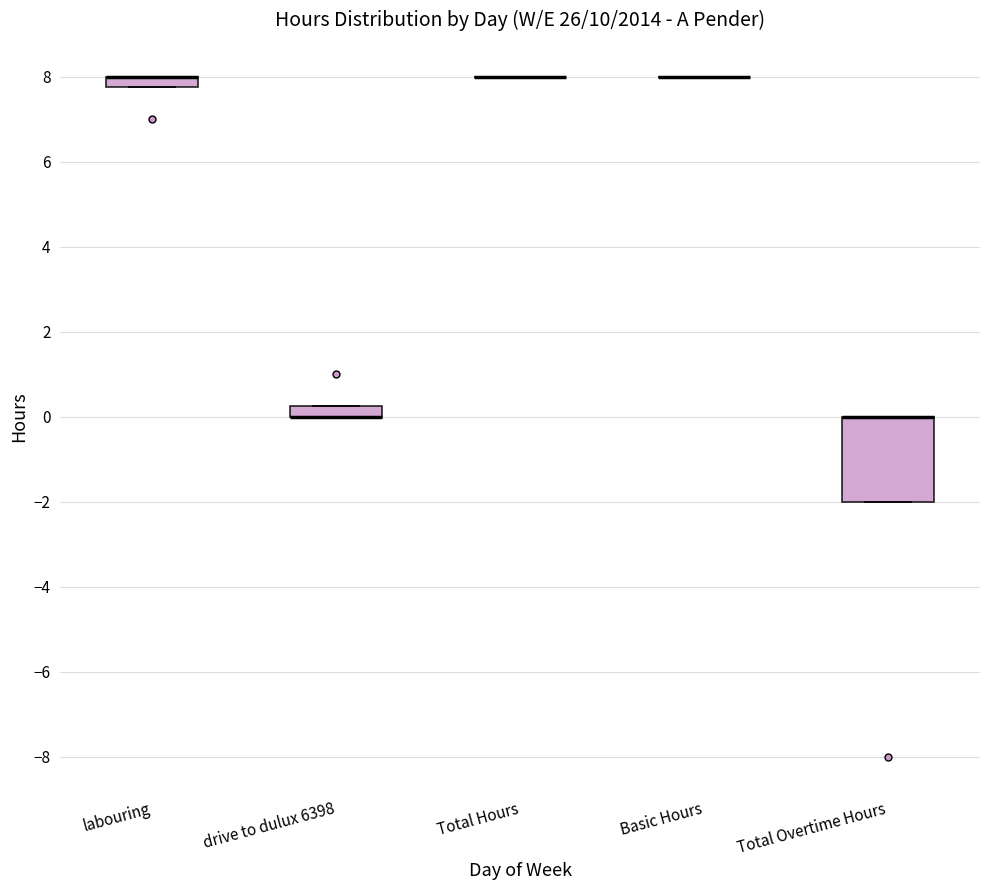

Comparing the boxes themselves (not the whiskers), which one is the tallest?

Total Overtime Hours